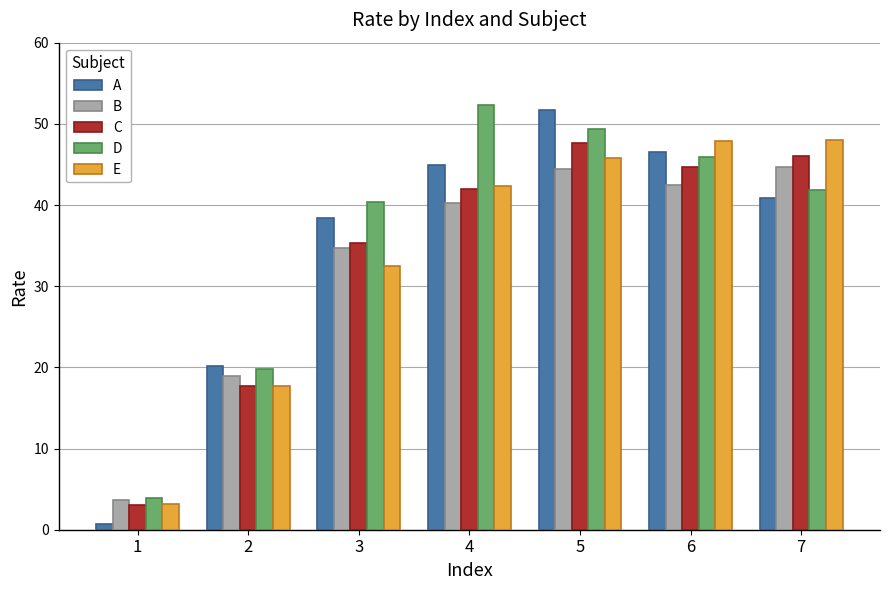

How many values in the D series are below 41?

3